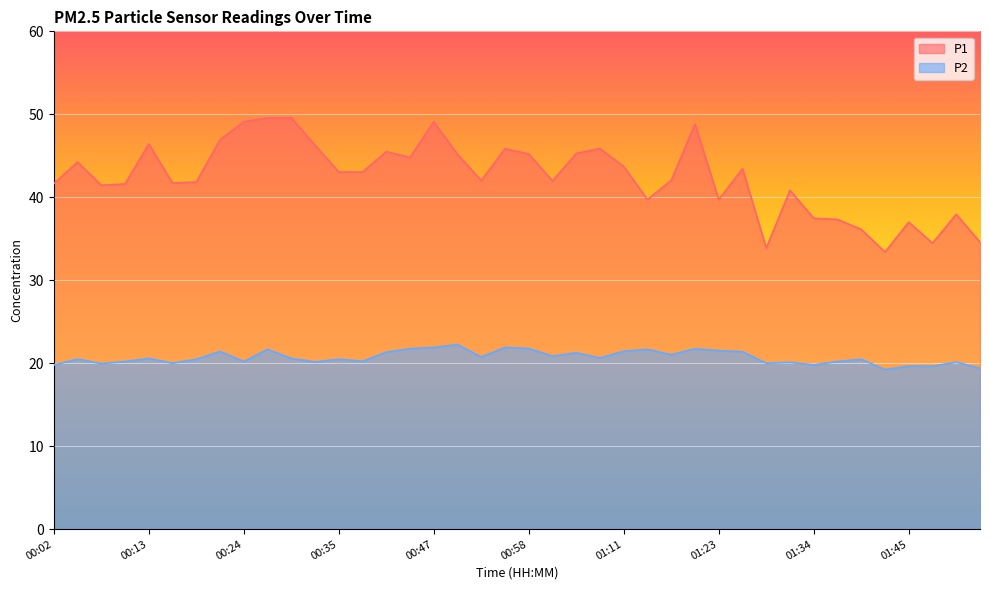

What is the difference between the maximum and minimum values in the P2 series?

3.0